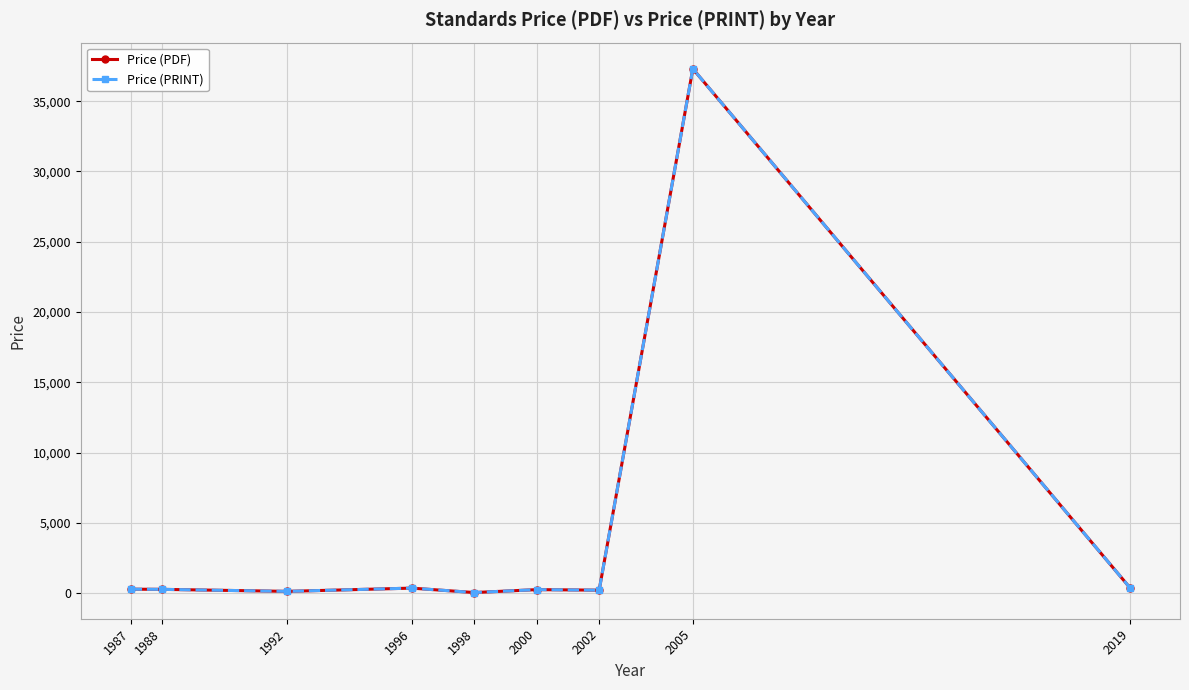

What is the difference between the Price (PDF) values at 1988 and 2019?

107.7